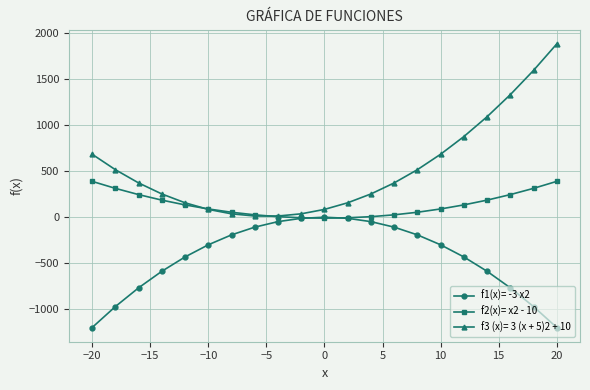

What is the value of the f1(x)= -3 x2 point at the 18th from the left?

-588